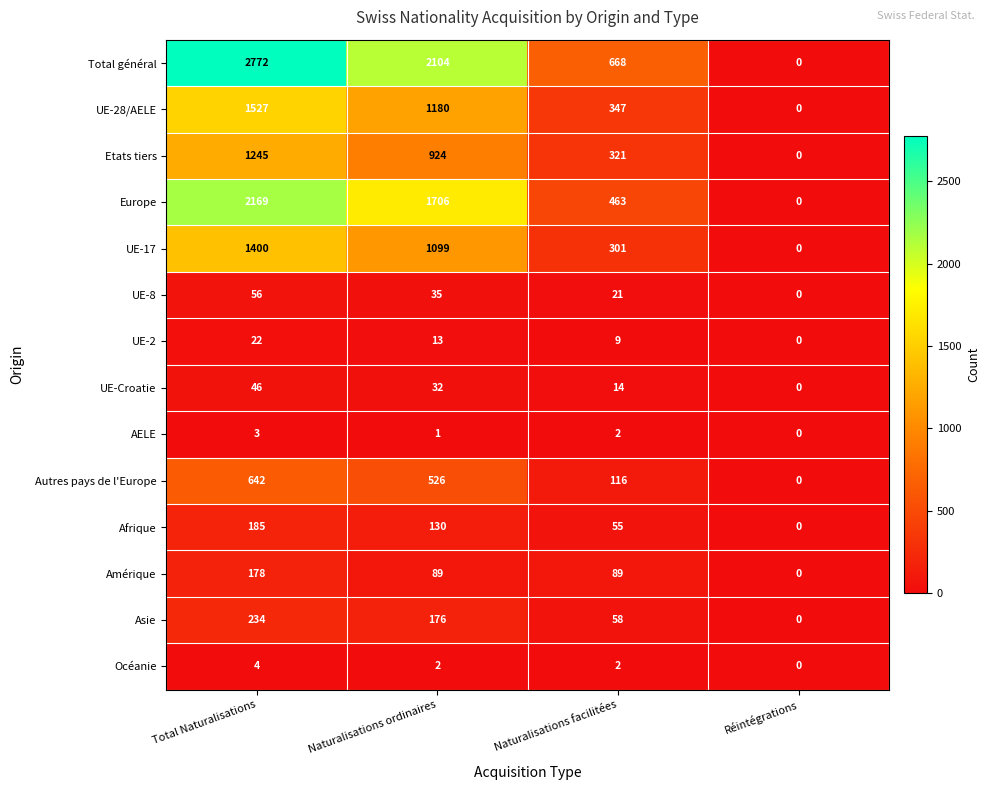

What is the sum of the Afrique values at Naturalisations ordinaires and Total Naturalisations?

315